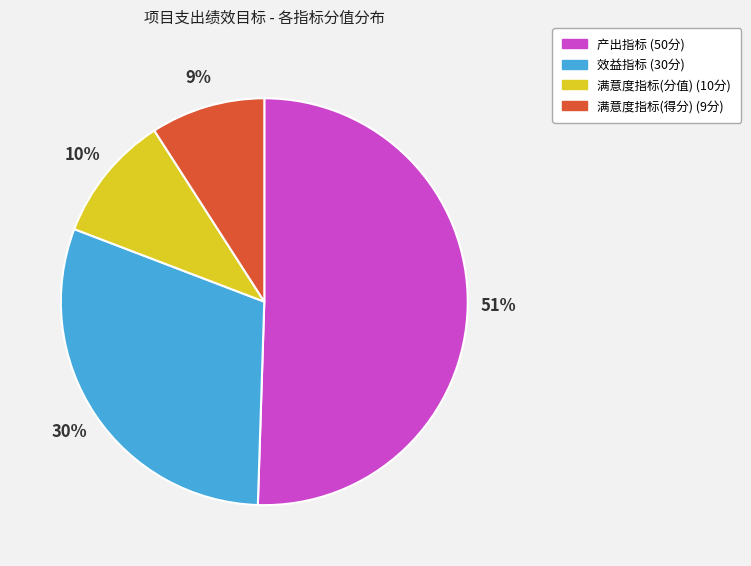

To the nearest percent, what is the combined percentage of 效益指标 and 满意度指标(得分)?

39%